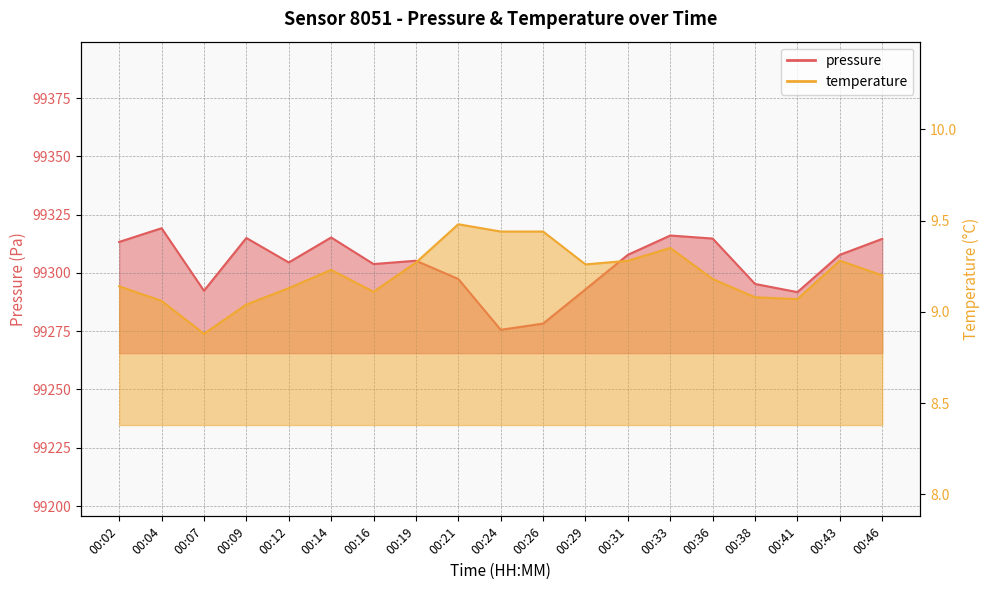

The value of temperature at 00:46 is 9.2. True or false?

True